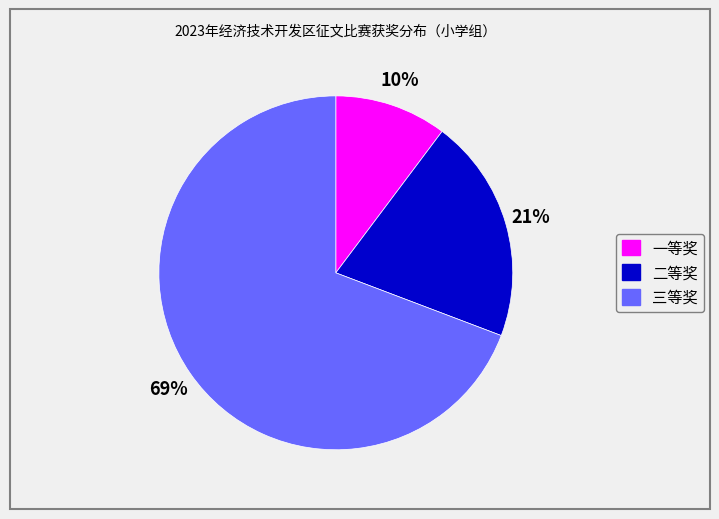

To the nearest percent, what percentage of the pie is 二等奖?

21%